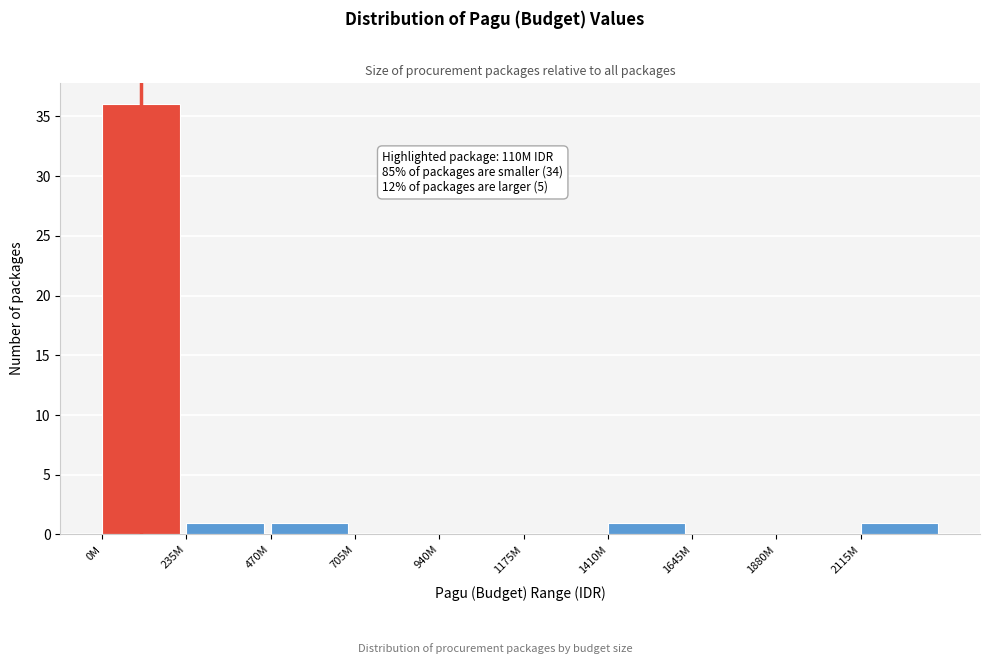

The value at 1880M is -14. True or false?

False